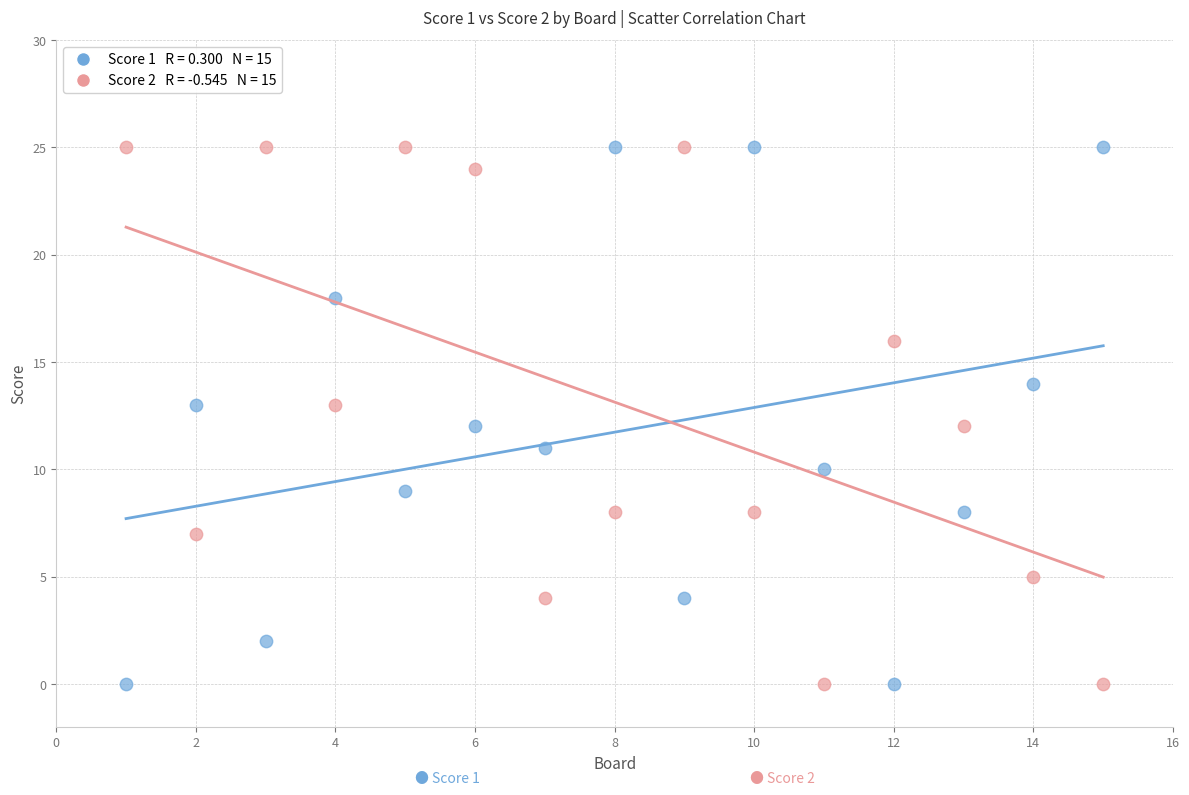

Across all data points, what is the range of X values (max minus min)?

14